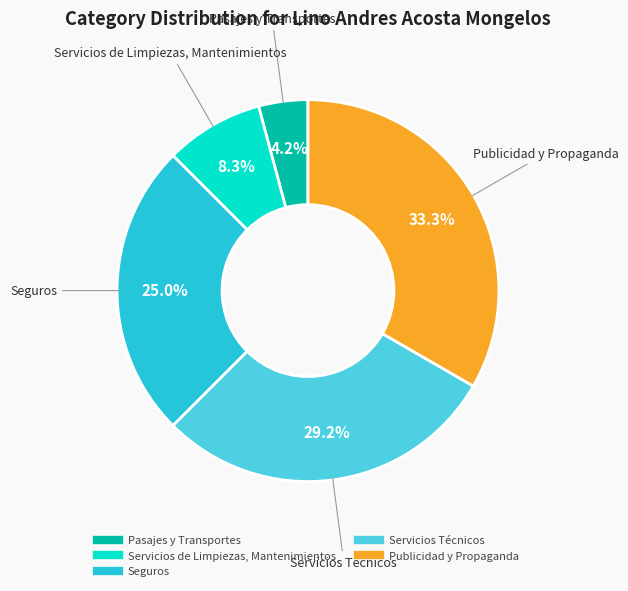

Which category has the biggest portion of the pie?

Publicidad y Propaganda